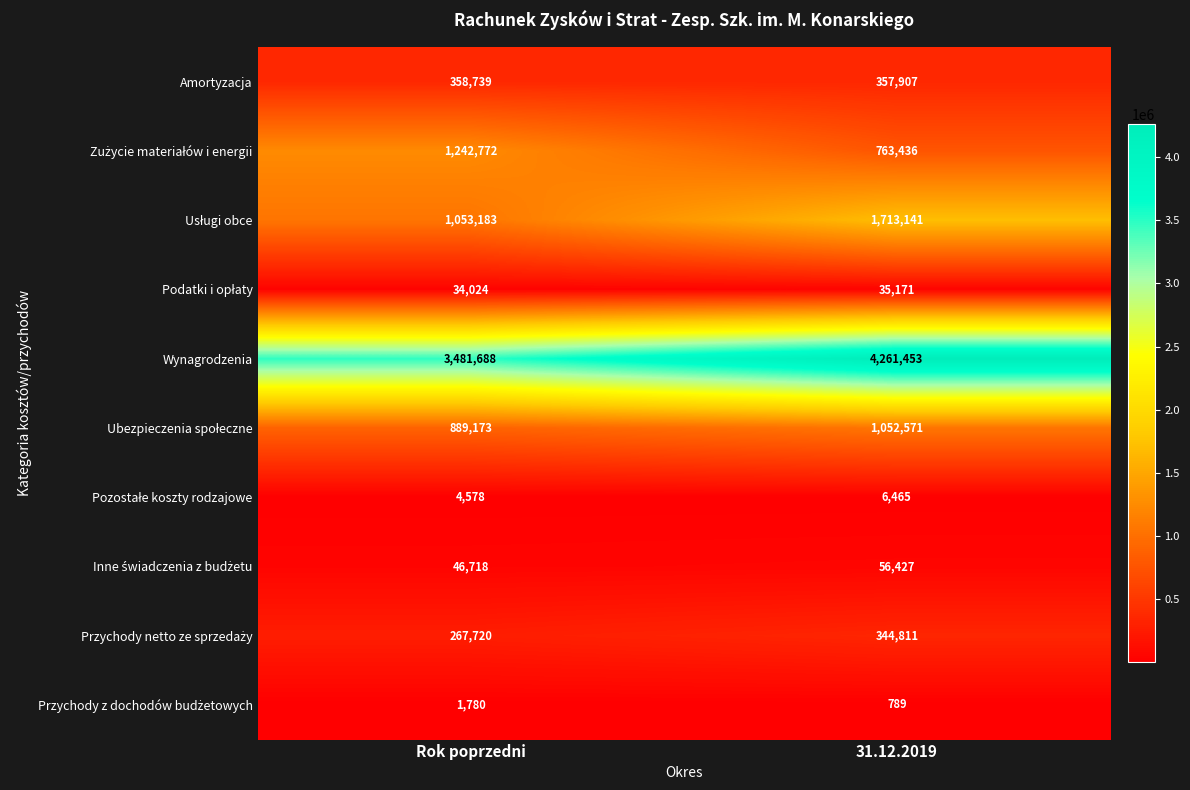

Is it true that Wynagrodzenia equals 4261453 at 31.12.2019?

True